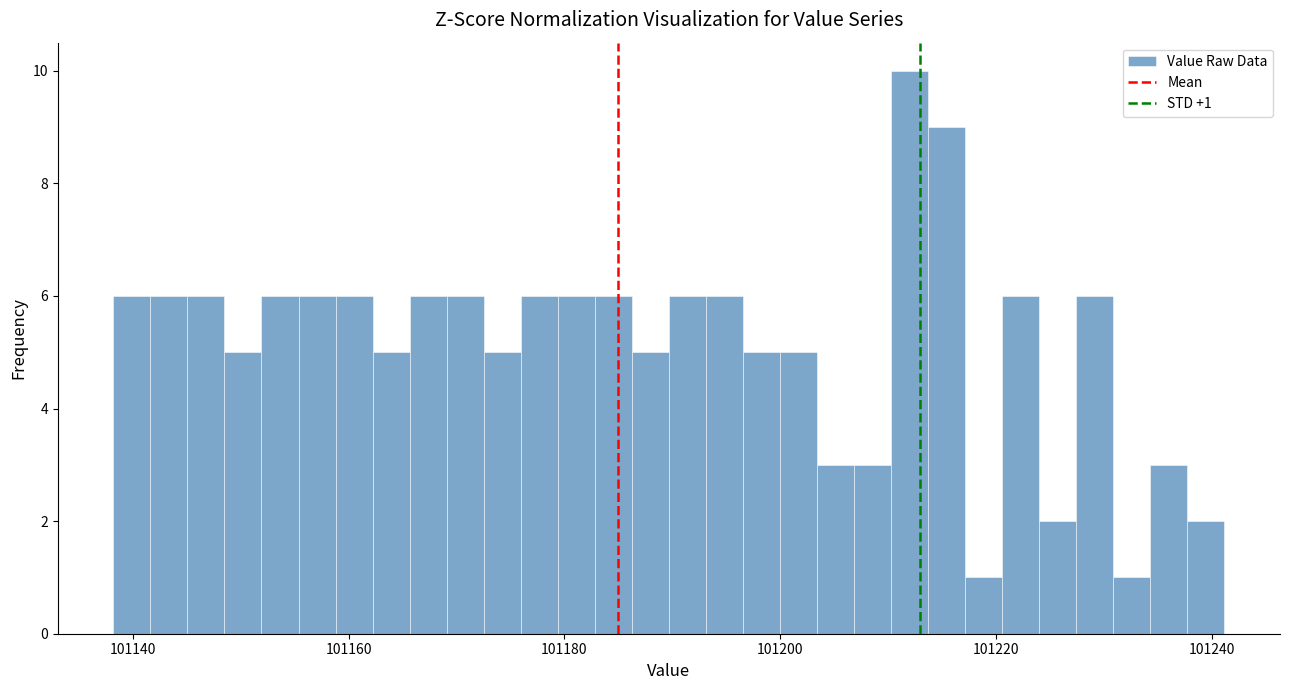

Around what value on the x-axis is the tallest bar? Give the approximate position of its centre, as read against the axis.

101212